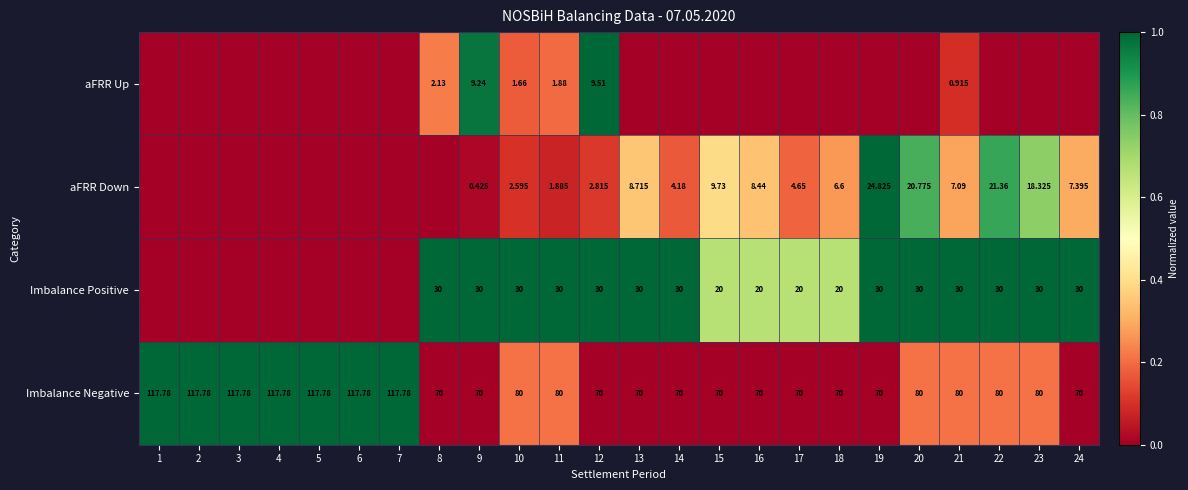

Read the Imbalance Positive value at 13.

1.0